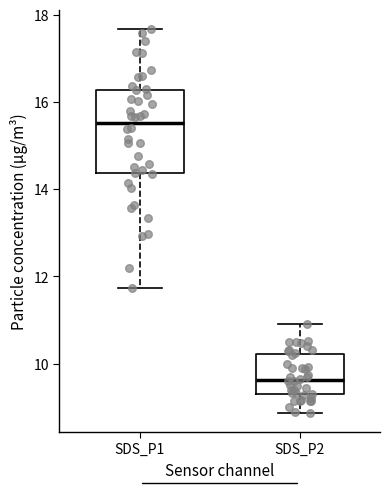

Reading left to right, transcribe this box plot: for each box, give where its median line is, the range the box spans, and where its two whiskers end, as read against the y-axis. The values are not printed on the chart, so give them approximately, as read against the axis.

SDS_P1: median 15.6, box 14.4 to 16.2, whiskers 11.8 to 17.6
SDS_P2: median 9.6, box 9.2 to 10.2, whiskers 8.8 to 11.0